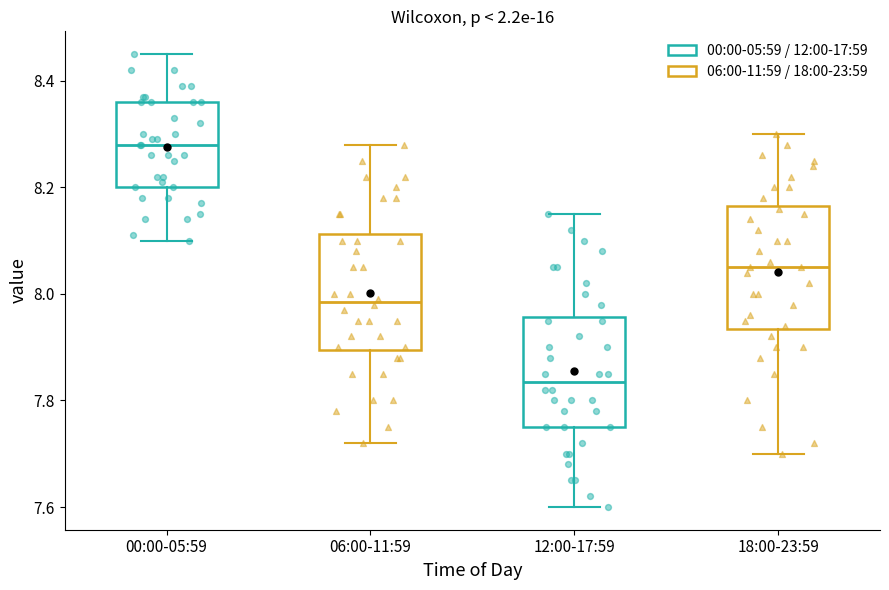

Reading left to right, transcribe this box plot: for each box, give where its median line is, the range the box spans, and where its two whiskers end, as read against the y-axis. The values are not printed on the chart, so give them approximately, as read against the axis.

00:00-05:59: median 8.28, box 8.20 to 8.36, whiskers 8.10 to 8.46
06:00-11:59: median 7.98, box 7.90 to 8.12, whiskers 7.72 to 8.28
12:00-17:59: median 7.84, box 7.76 to 7.96, whiskers 7.60 to 8.16
18:00-23:59: median 8.06, box 7.94 to 8.16, whiskers 7.70 to 8.30